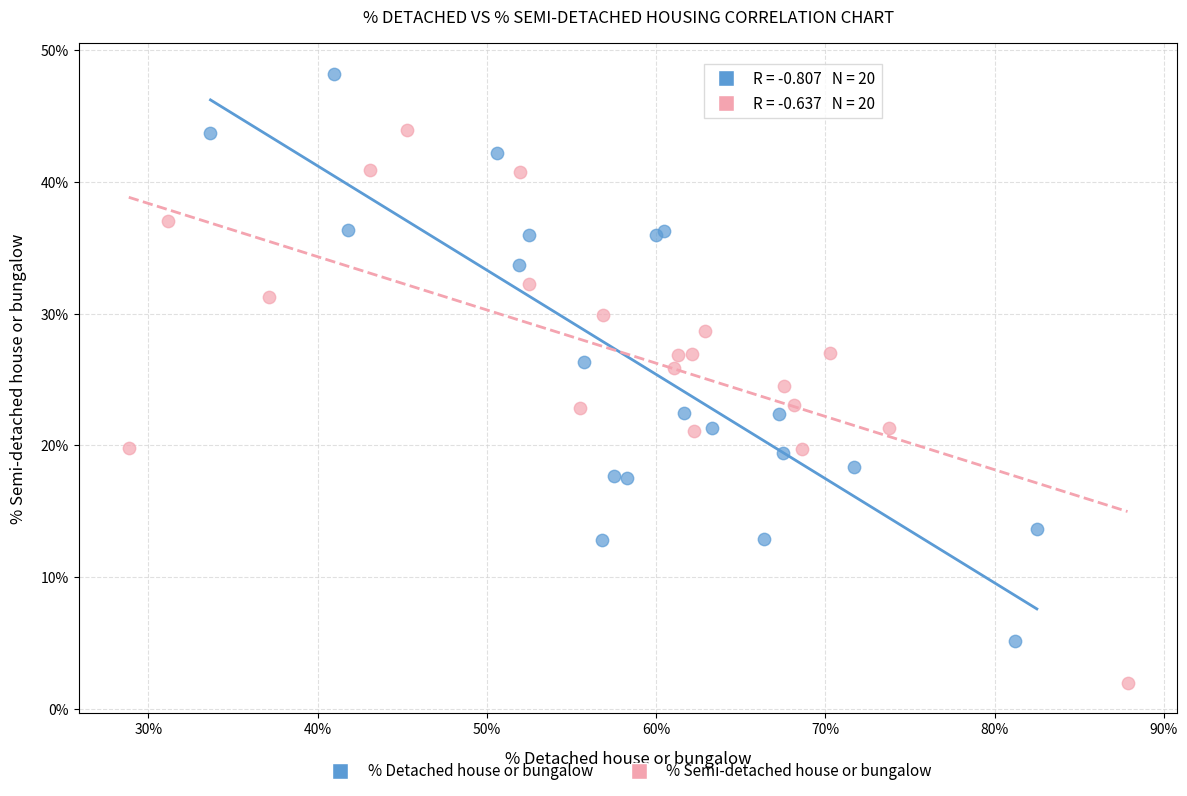

Which series has the widest spread of Y values?

% Detached house or bungalow